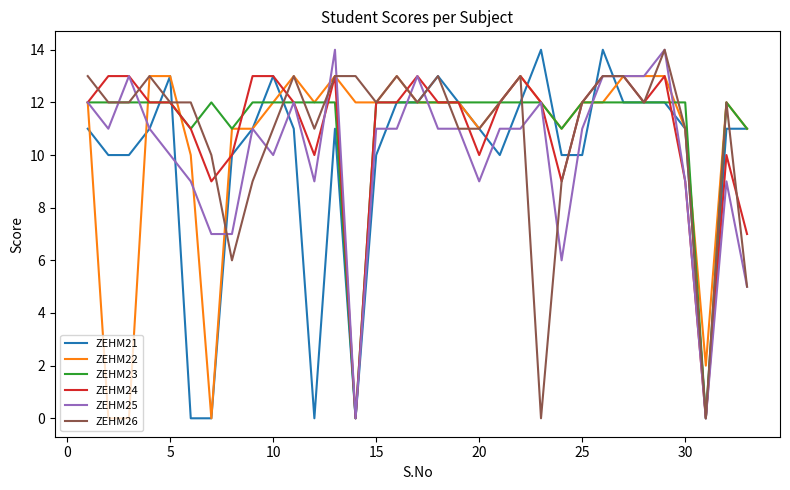

What is the maximum value for ZEHM25?

14